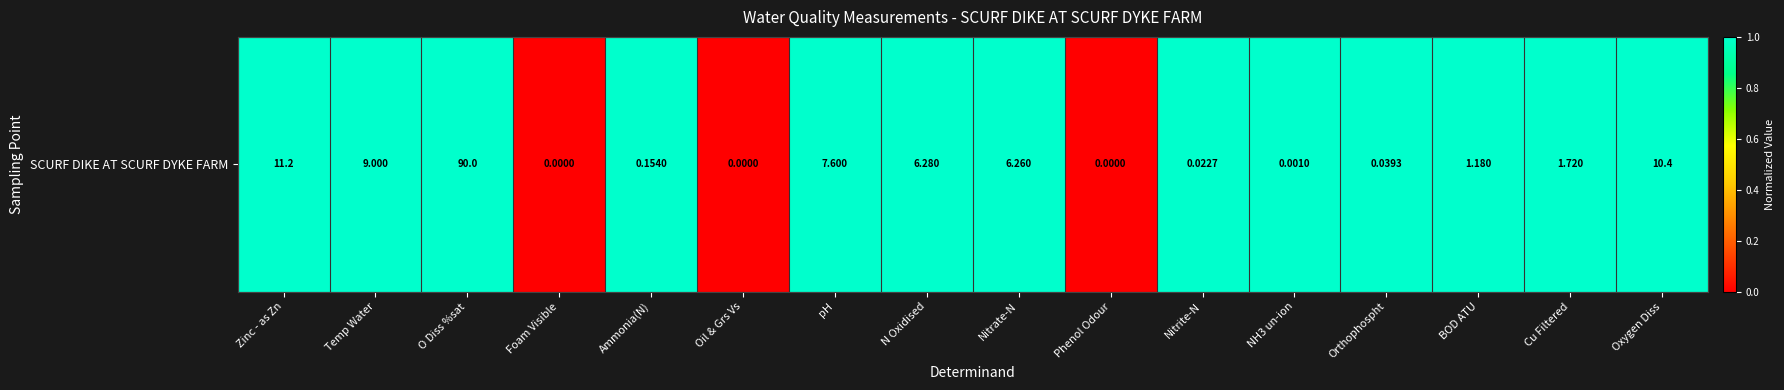

Approximately how many times larger is the value at Oxygen Diss compared to Orthophospht?

1.0